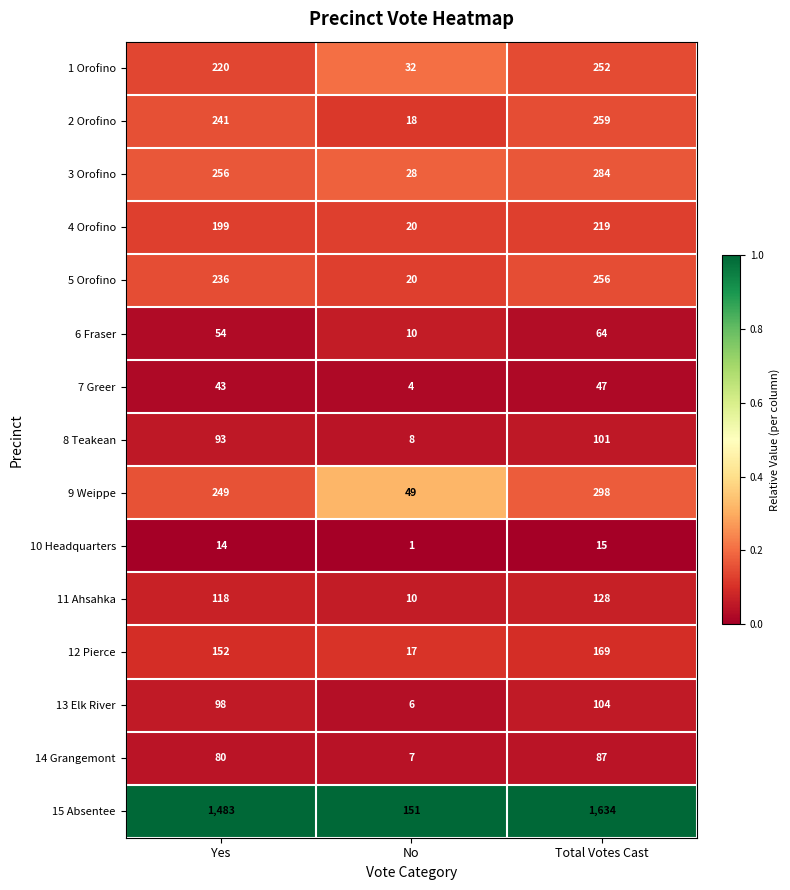

Which label corresponds to the largest value in the chart?

Total Votes Cast